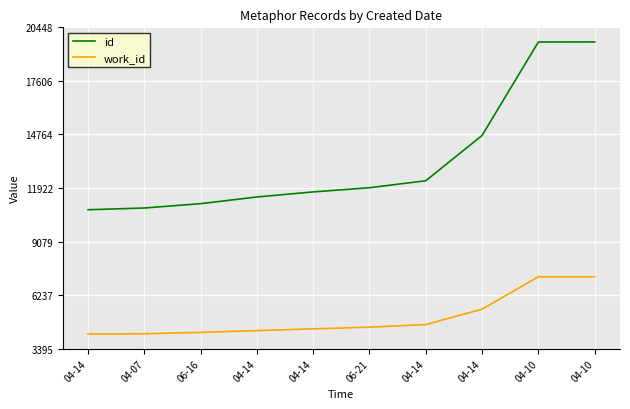

What are all the series names shown in the legend?

id, work_id